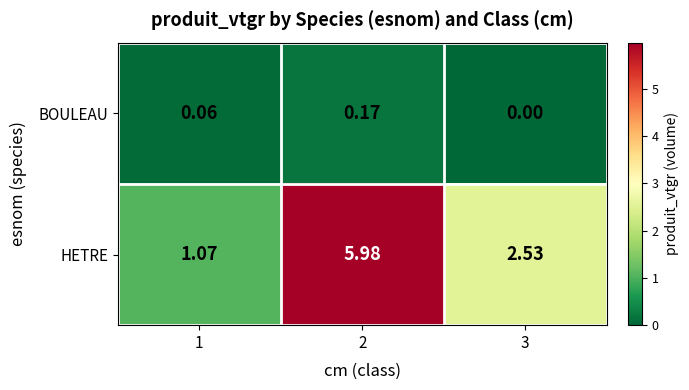

Is the value of BOULEAU at 3 greater than the value of HETRE at 1?

No